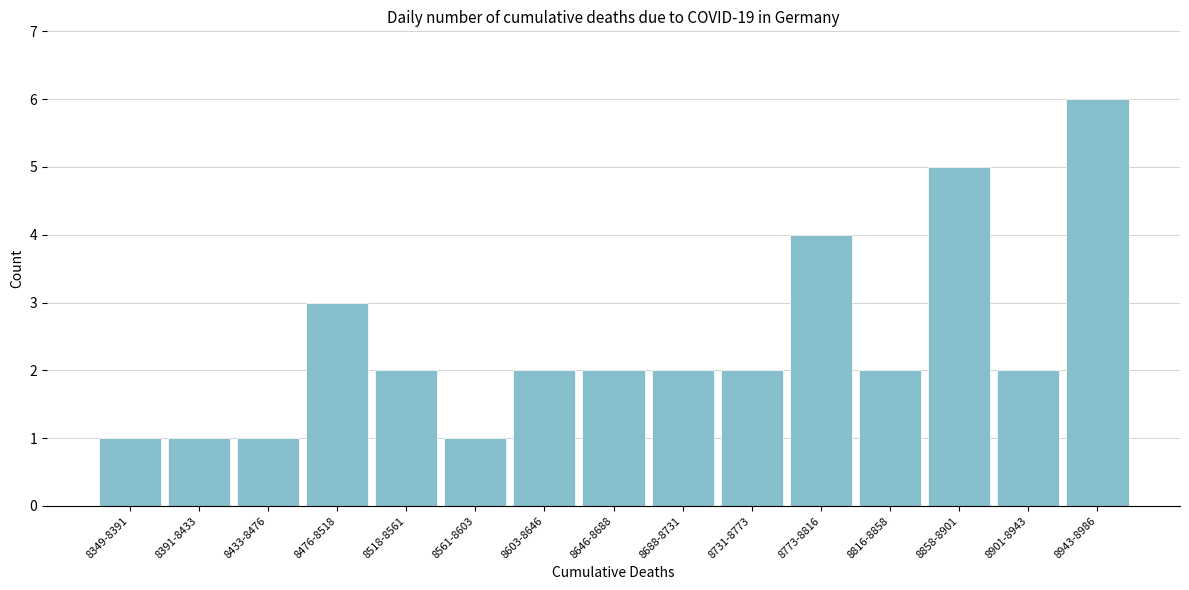

Reading right to left, extract all data points from this chart.

8943-8986=6	8901-8943=2	8858-8901=5	8816-8858=2	8773-8816=4	8731-8773=2	8688-8731=2	8646-8688=2	8603-8646=2	8561-8603=1	8518-8561=2	8476-8518=3	8433-8476=1	8391-8433=1	8349-8391=1